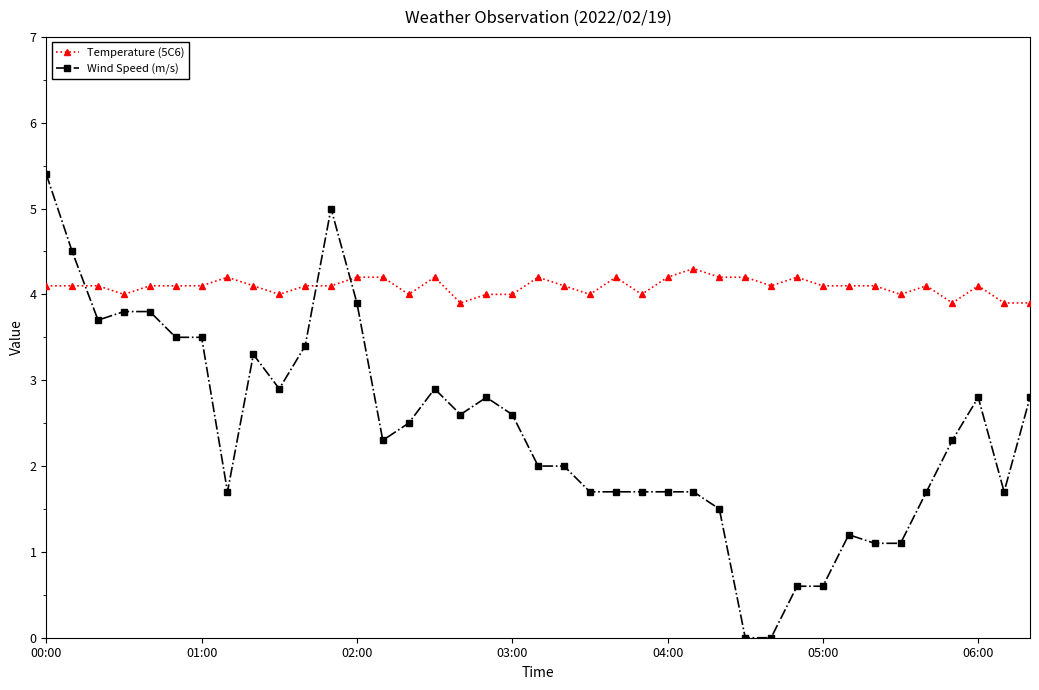

What is the sum of all Wind Speed (m/s) values?

94.0